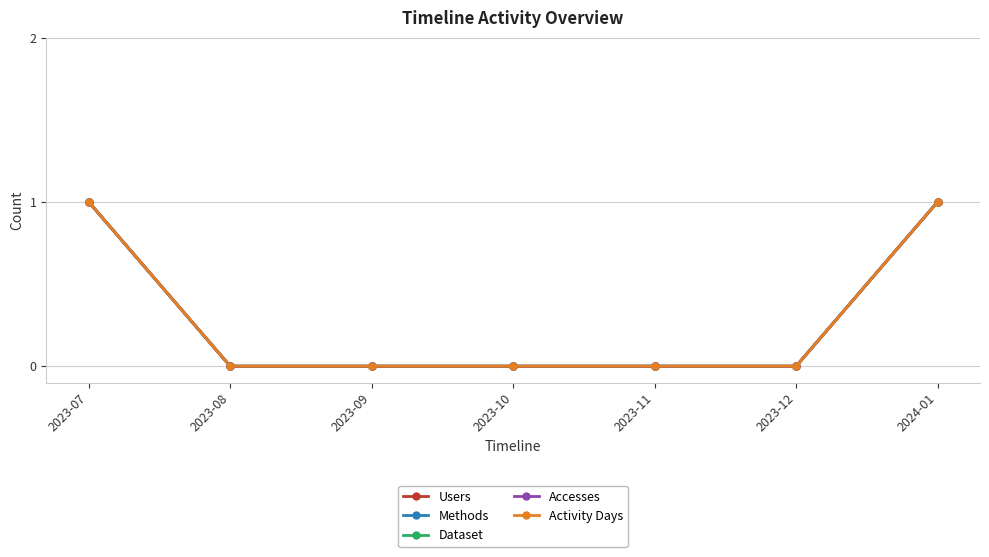

List the series in order of their peak value, lowest first.

Users, Methods, Dataset, Accesses, Activity Days